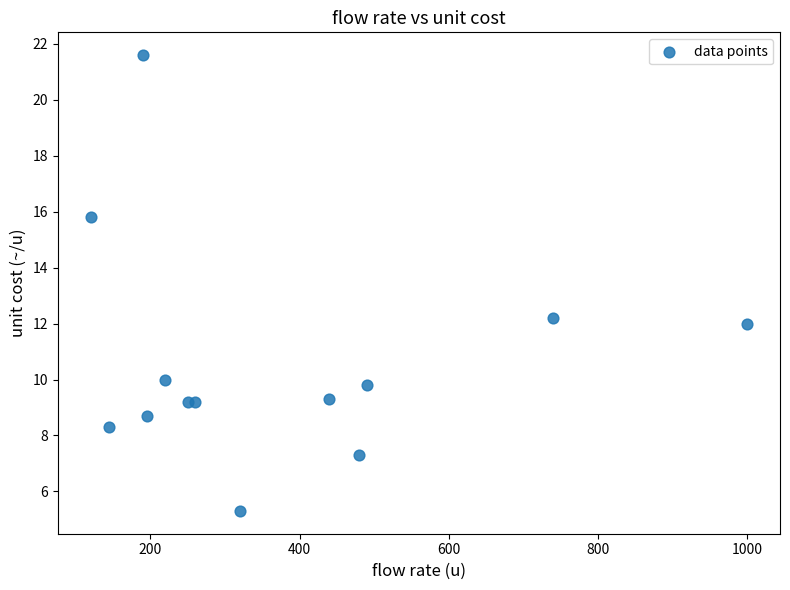

What Y value in the scatter plot is closest to 13?

12.2